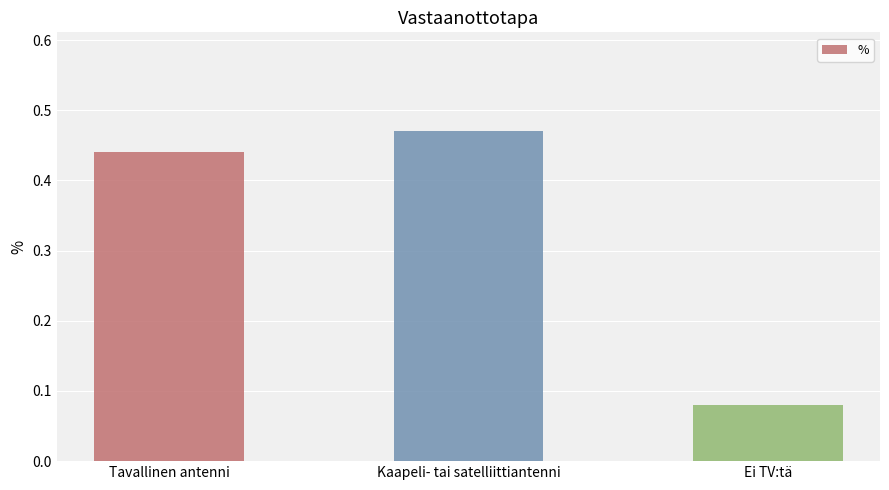

What position from the right is Kaapeli- tai satelliittiantenni?

2